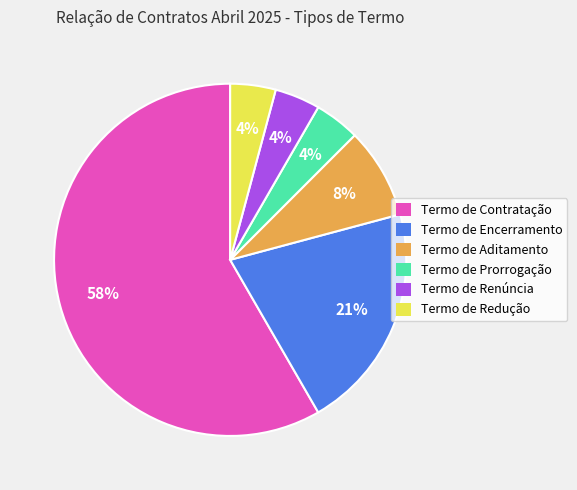

To the nearest percent, what percentage of the pie is Termo de Renúncia?

4%